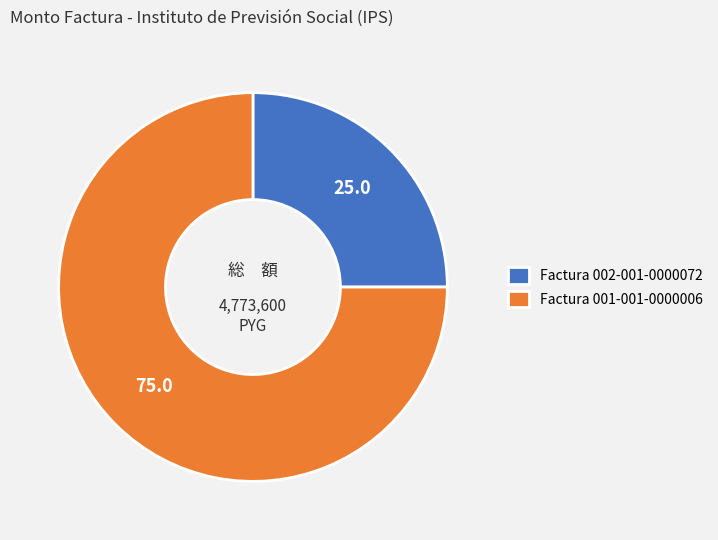

Which slice is the largest?

Factura 001-001-0000006